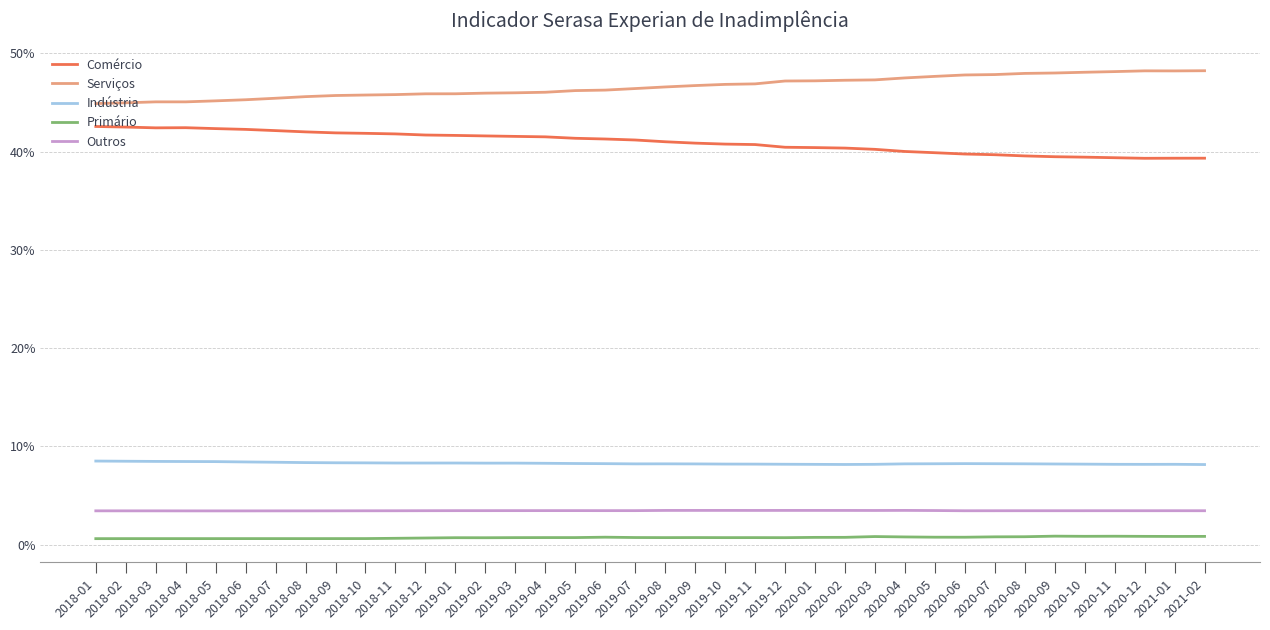

Is this an area chart (filled region under the line)?

No